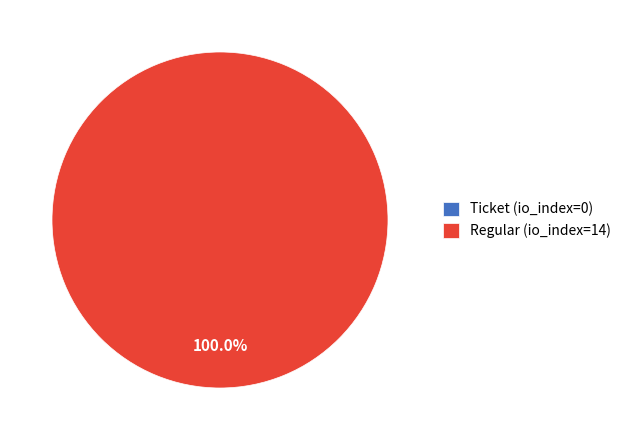

To the nearest percent, what percentage of the pie is Regular (io_index=14)?

100%